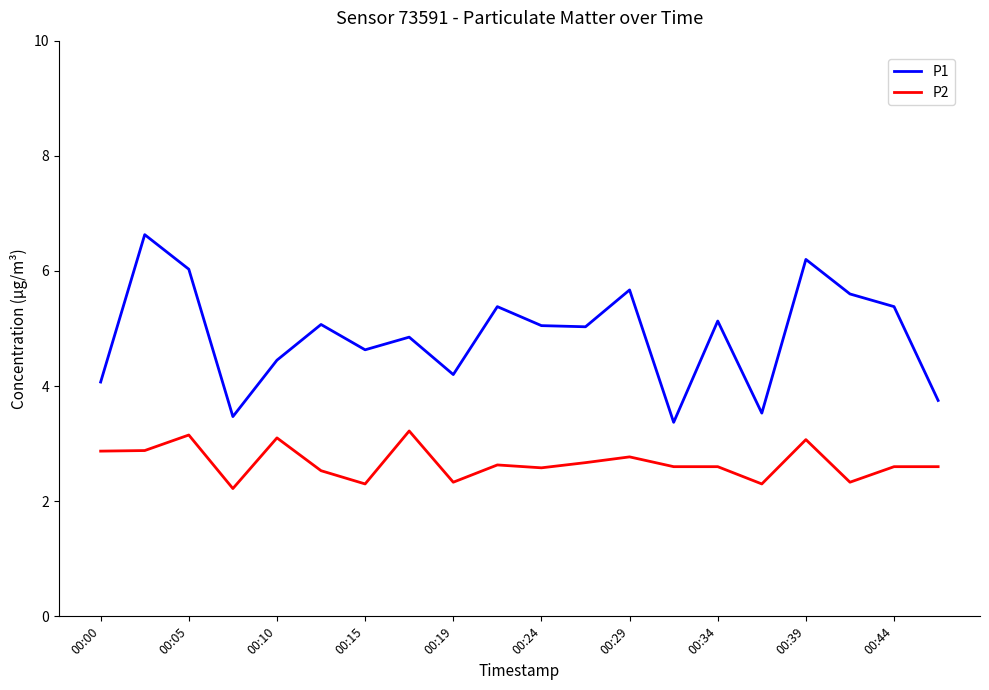

Which series has the widest spread of values?

P1